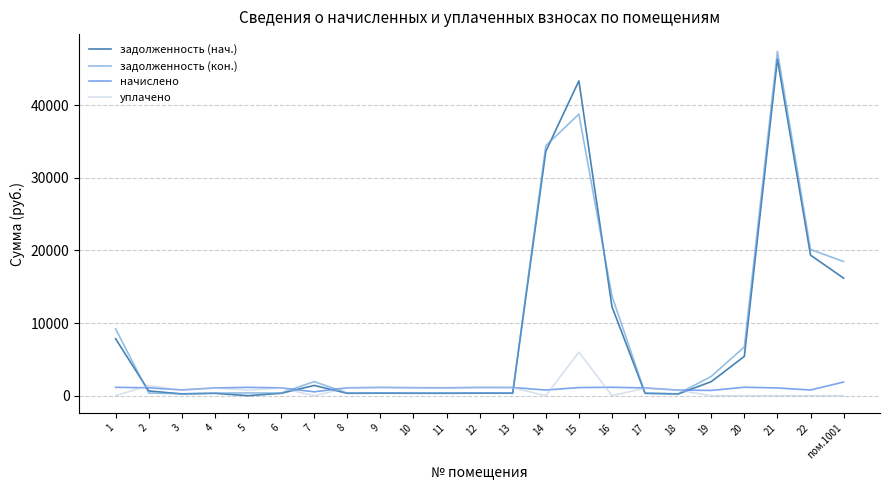

Does the chart have visible grid lines?

Yes